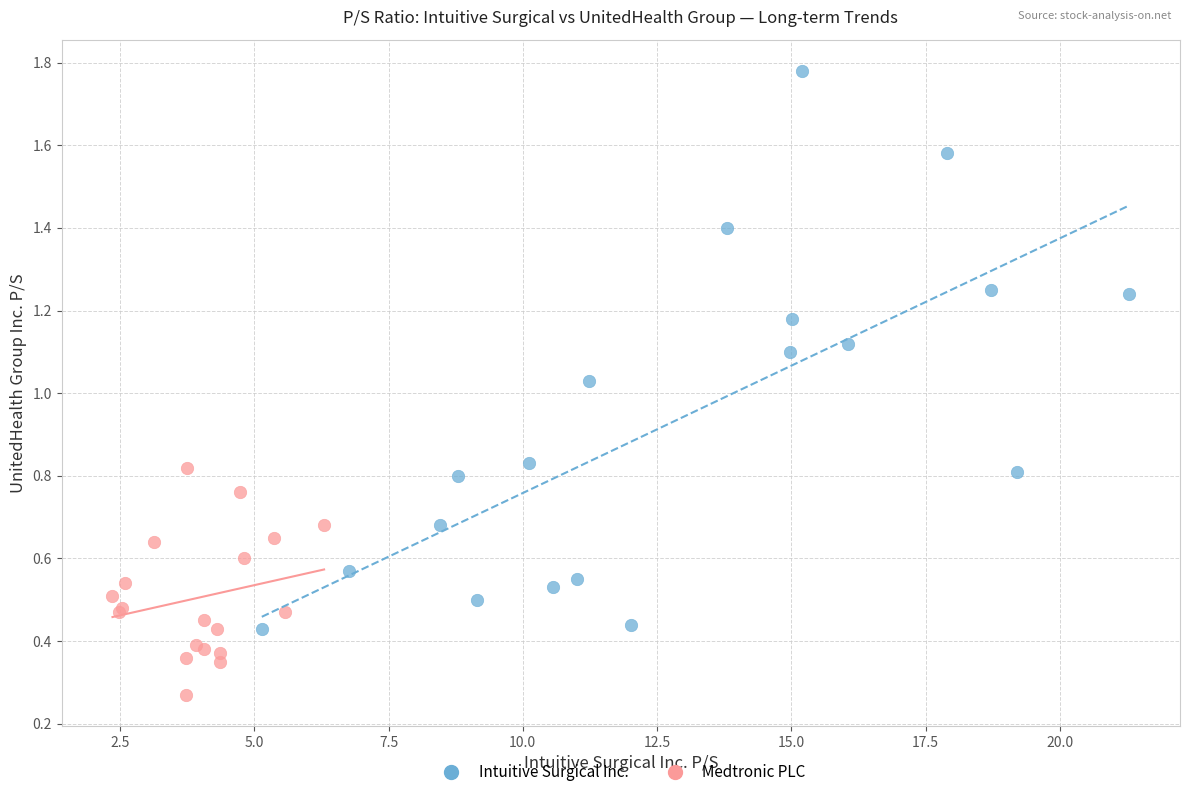

Which series has the widest spread of Y values?

Intuitive Surgical Inc.